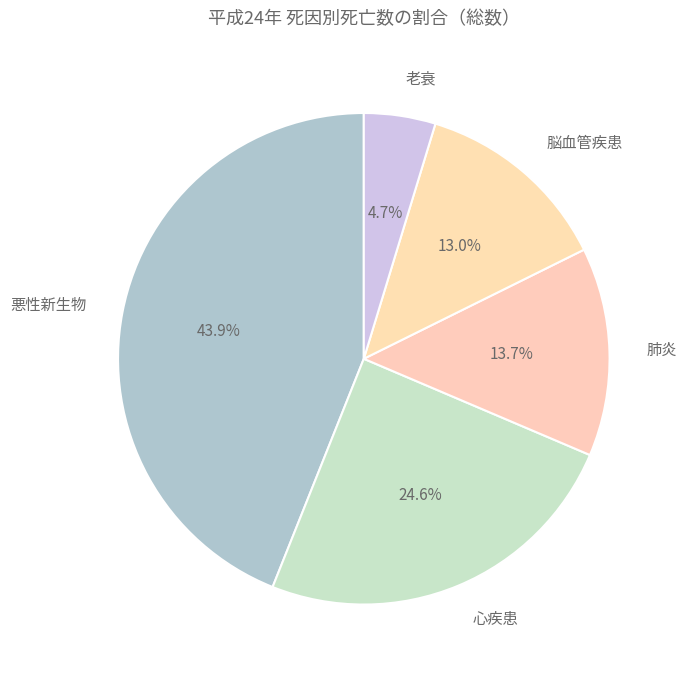

To the nearest percent, what percentage of the pie is 脳血管疾患?

13%